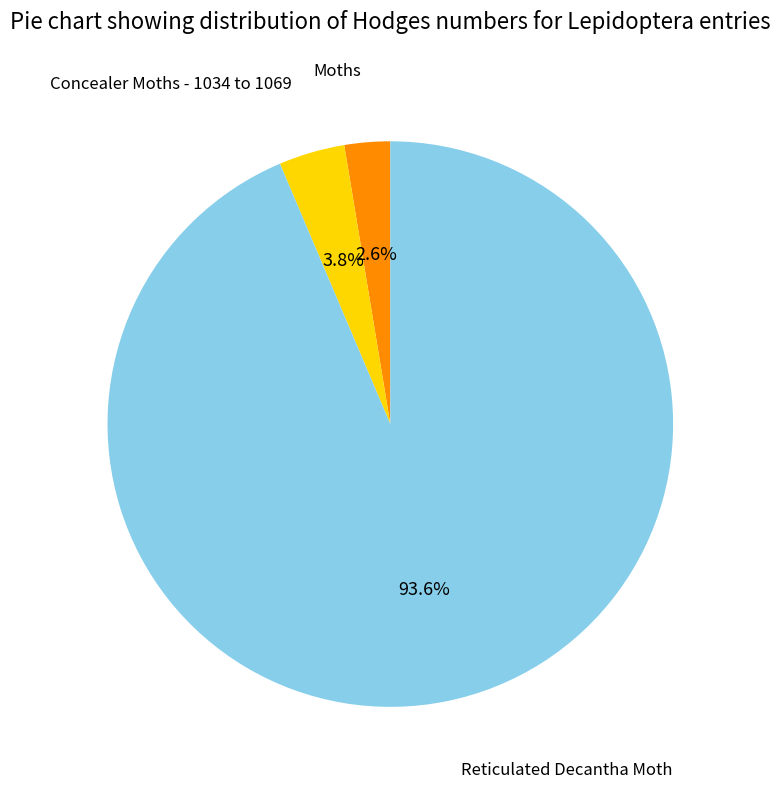

To the nearest percent, what is the difference between the largest and smallest slice percentages?

91%